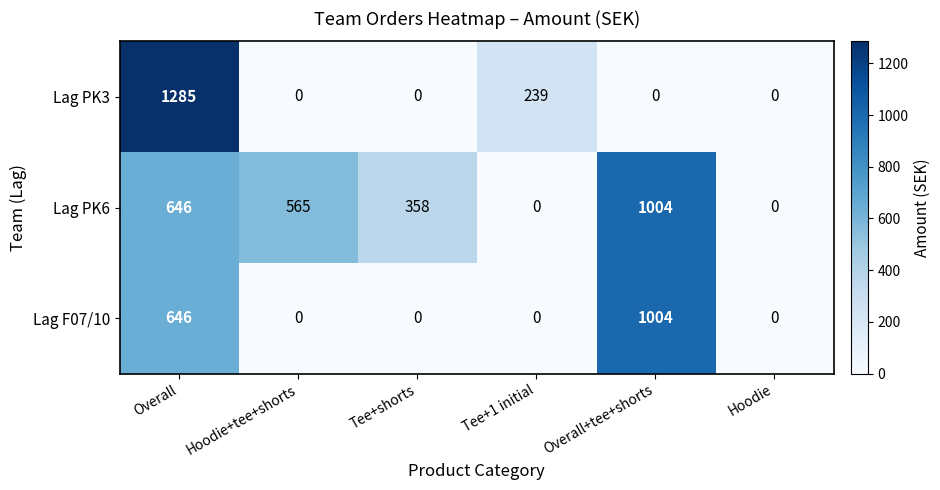

At which category does the chart reach its peak across all series?

Overall